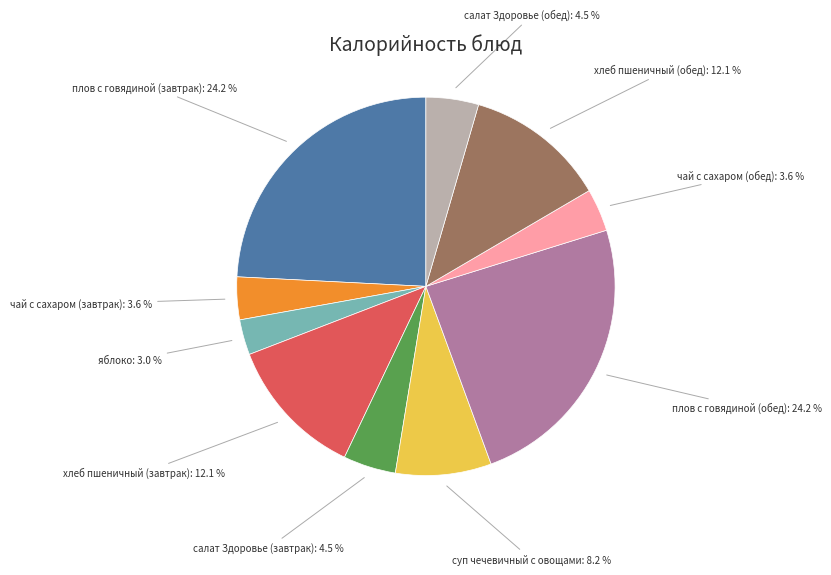

Is there a majority slice in this chart?

No